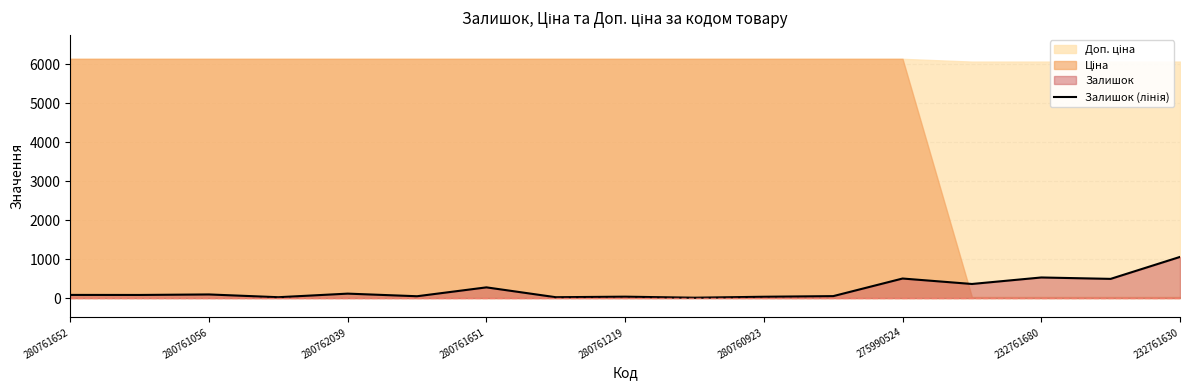

The chart shows a value of 501 at 275990524. True or false?

True